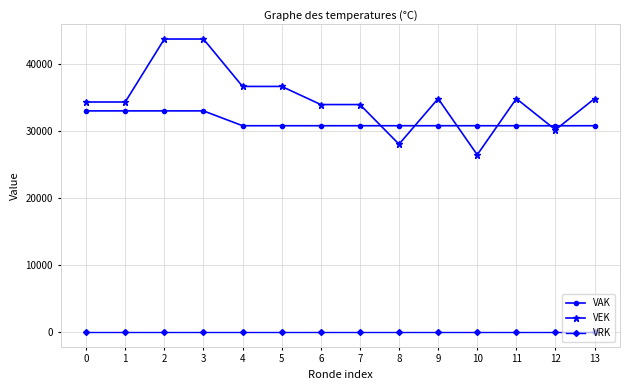

What is the maximum value for VAK?

33000